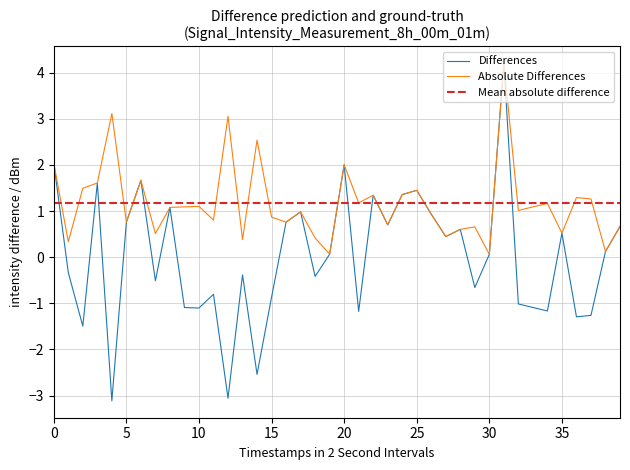

The chart shows a value of -0.3 at 29. True or false?

False